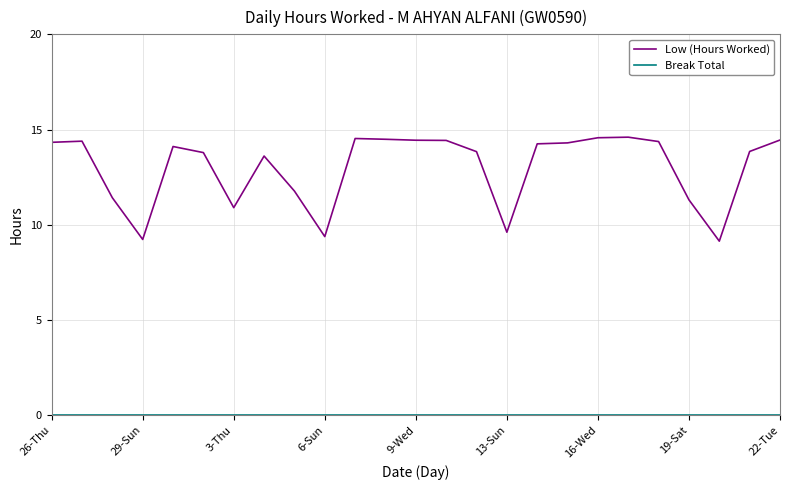

Which series has the largest total across all categories?

Low (Hours Worked)